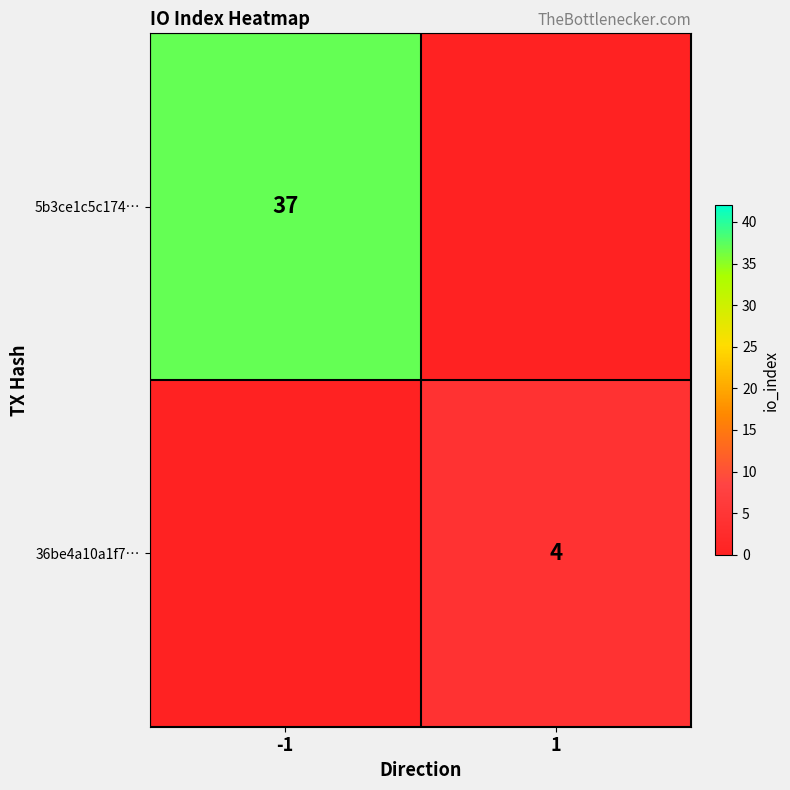

True or false: 5b3ce1c5c174… has a value of 56 at -1.

False